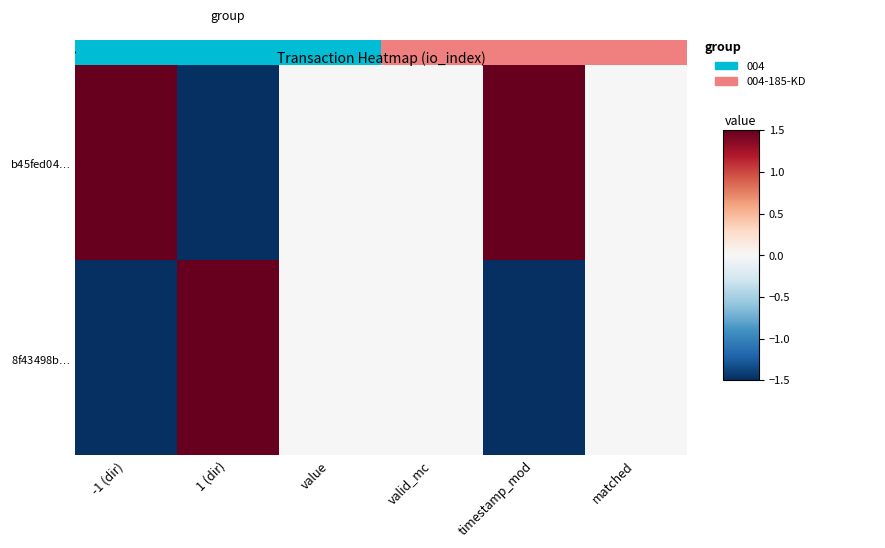

What is the sum of all row_1 values?

-1.5